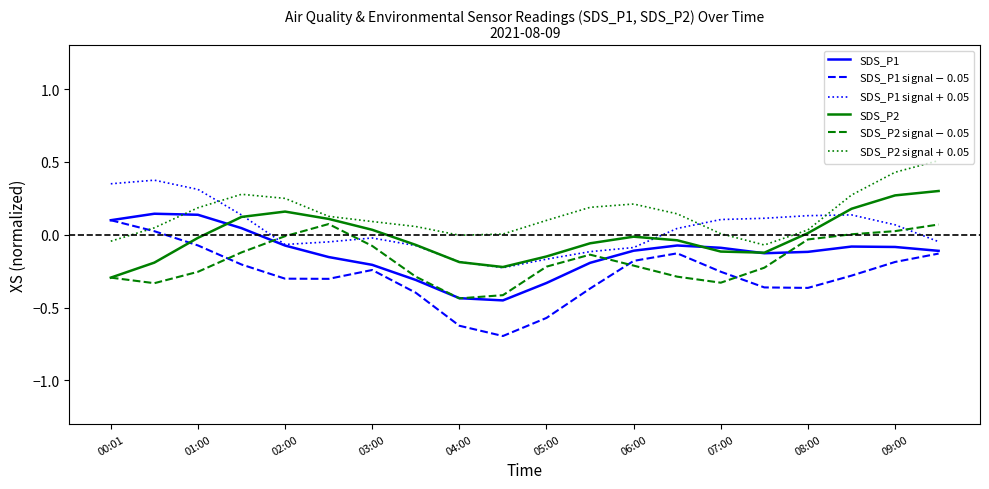

What is the greatest value displayed?

0.5